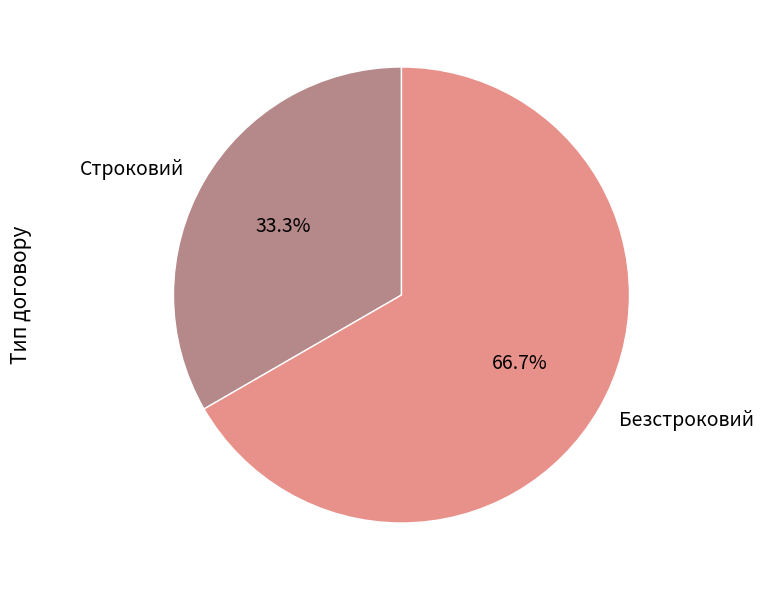

What percentage is the Безстроковий slice, to the nearest percent?

67%